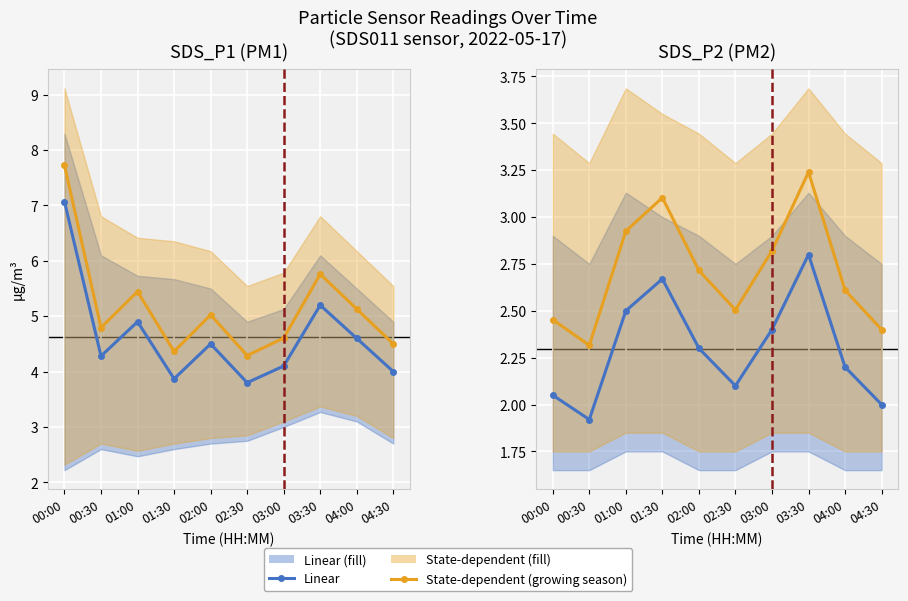

List the series in order of their peak value, lowest first.

Linear, State-dependent (growing season)